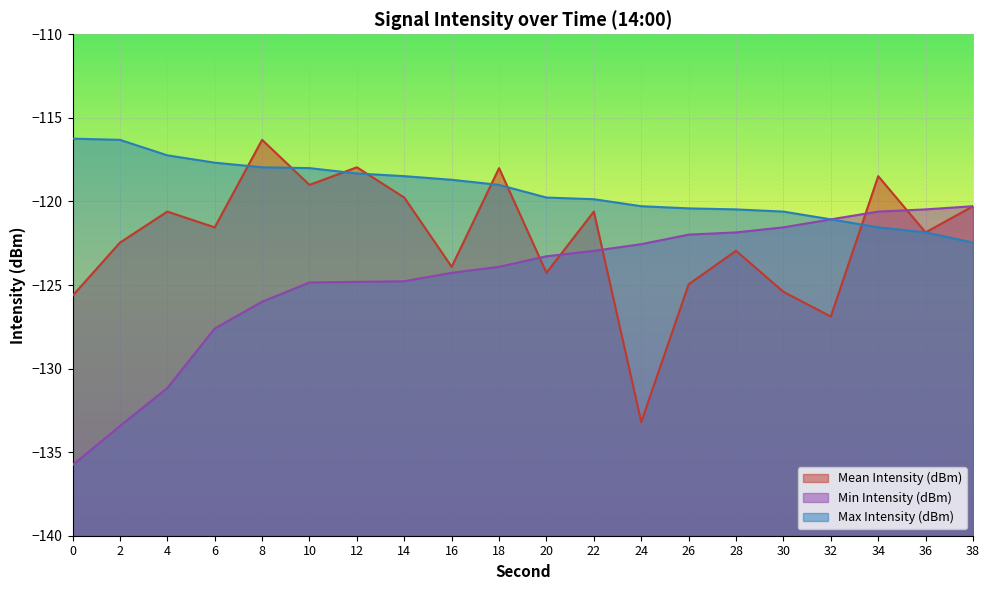

Which series changed the most between 10 and 16?

Mean Intensity (dBm)